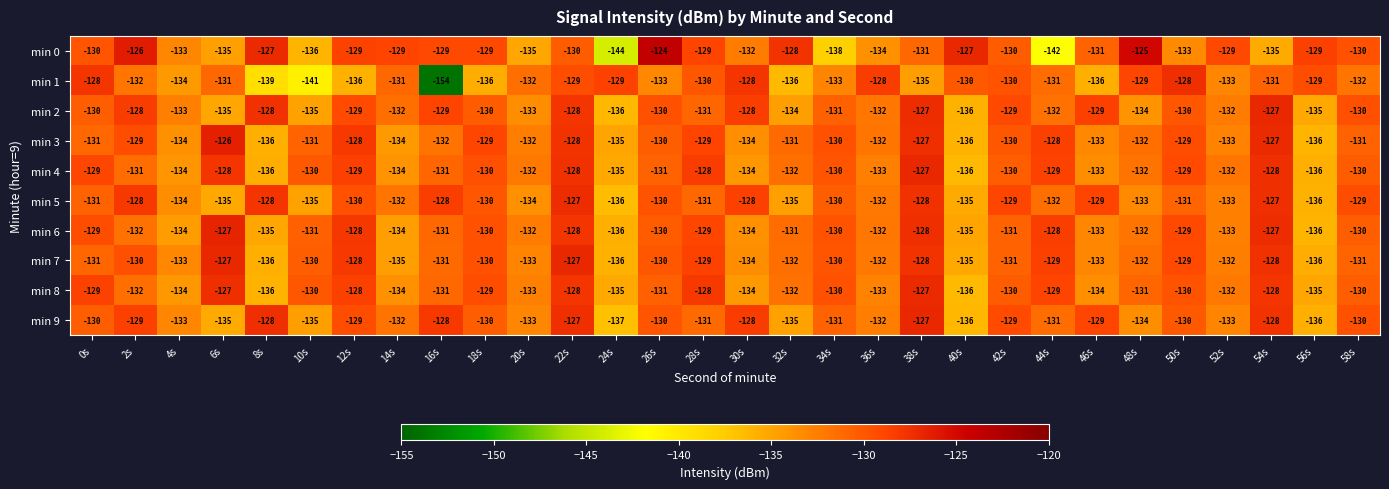

Count the number of data series in this chart.

10